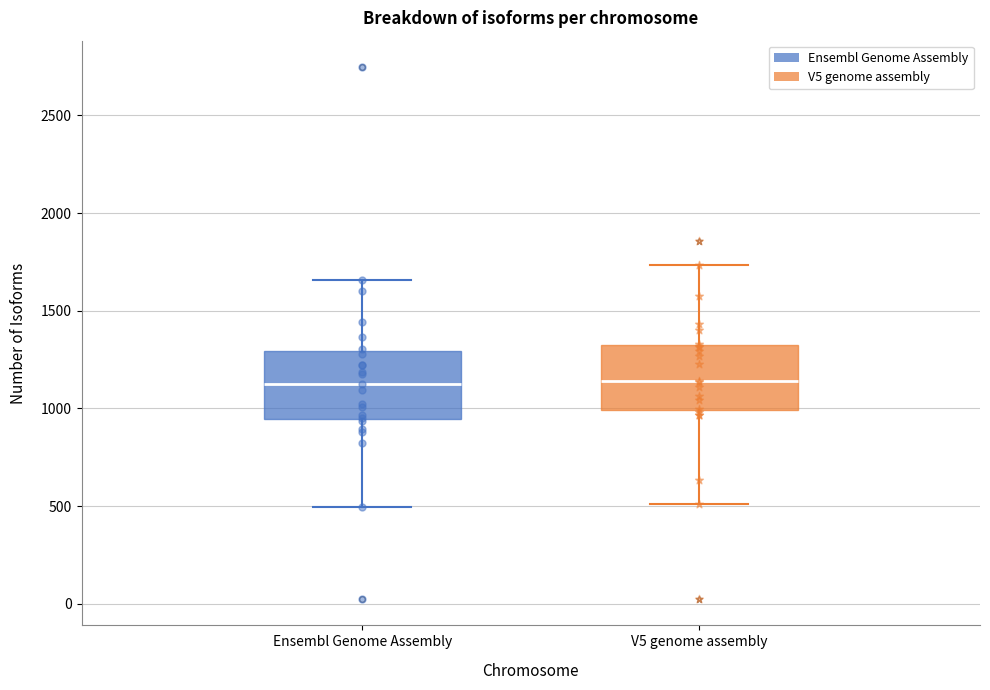

Where is the lower edge of the box for V5 genome assembly on the y-axis? The values are not printed on the chart, so give them approximately, as read against the axis.

1000